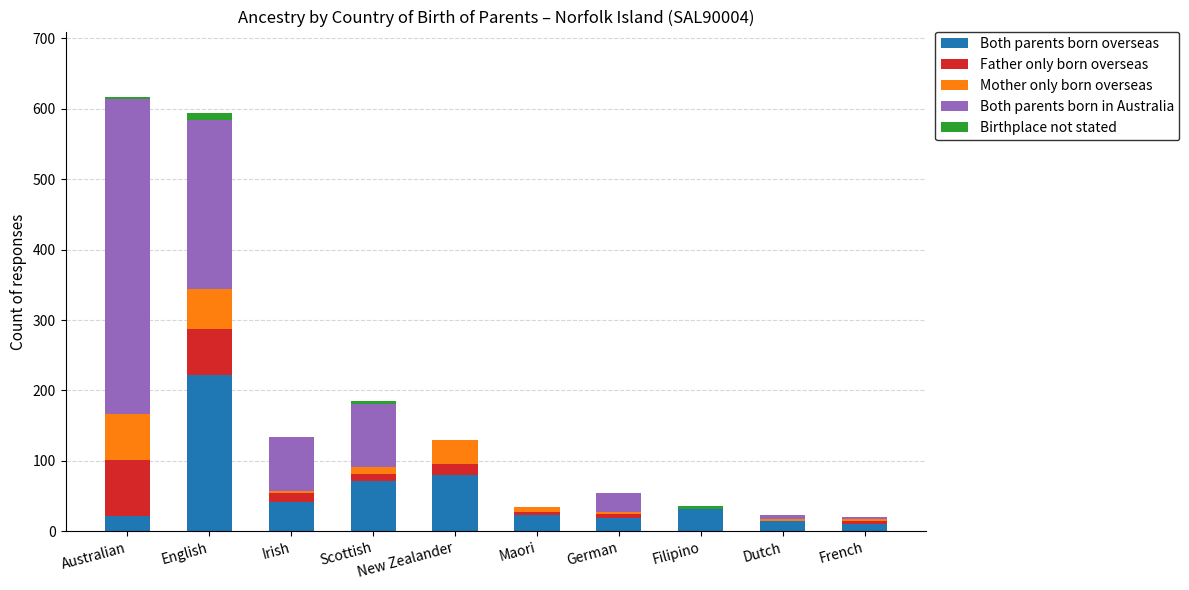

Is it true that Both parents born overseas equals 222 at English?

True